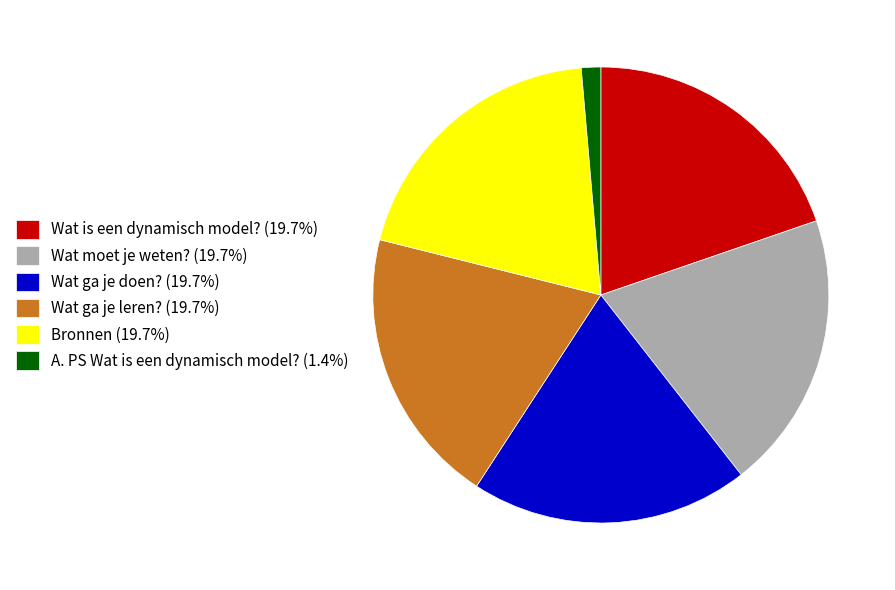

How many slices are in this pie chart?

6